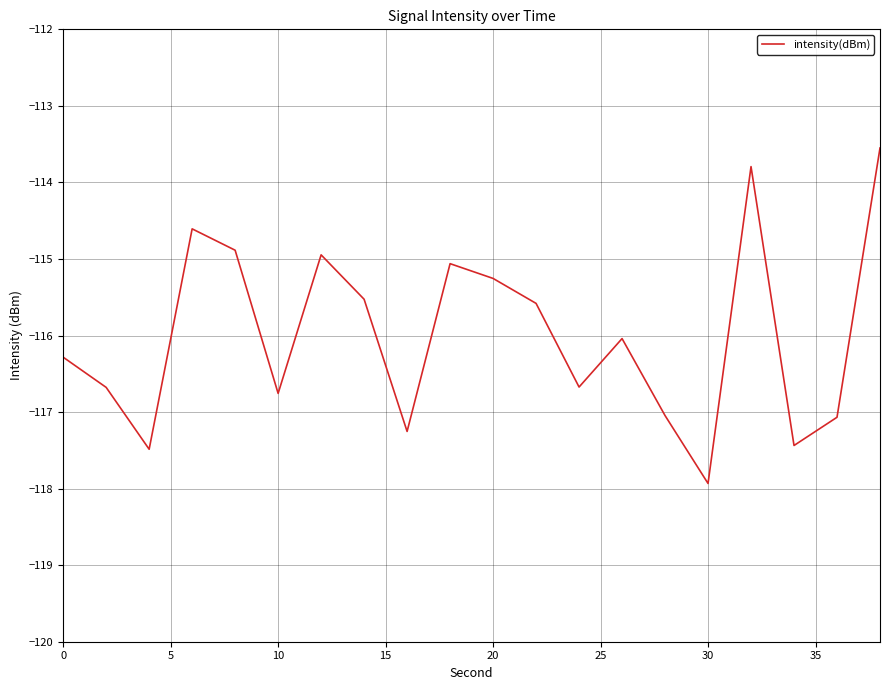

True or false: the data has more than 1 interior local peaks.

True